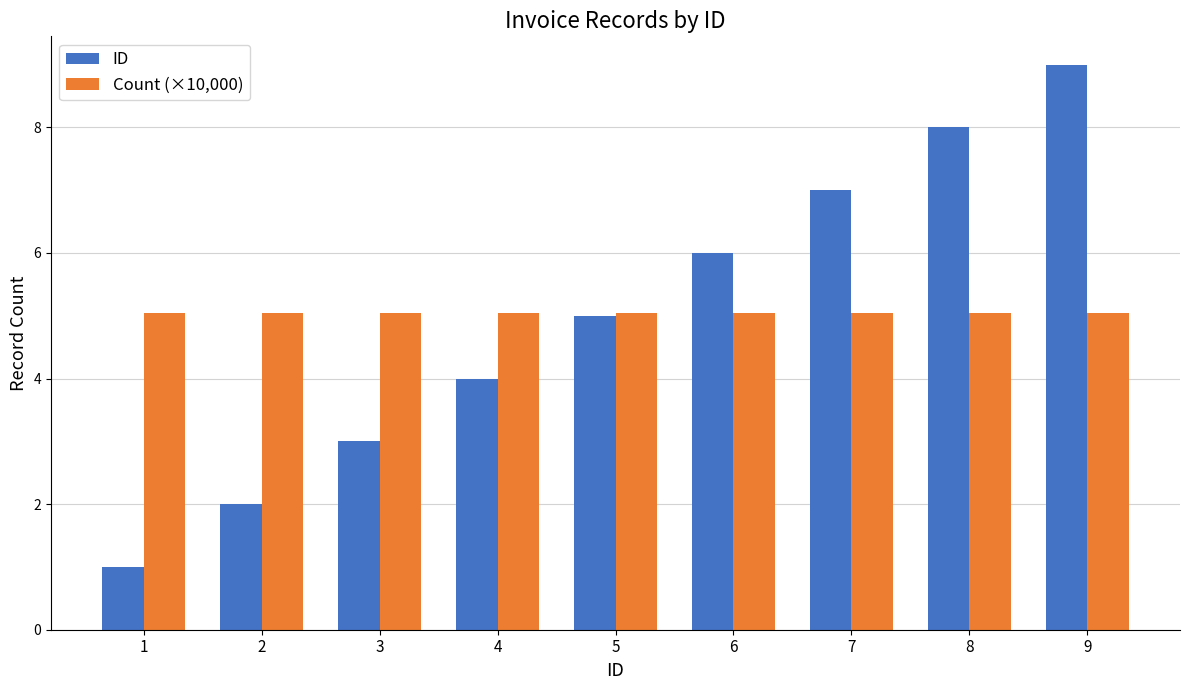

At how many categories does at least one series exceed 3?

9